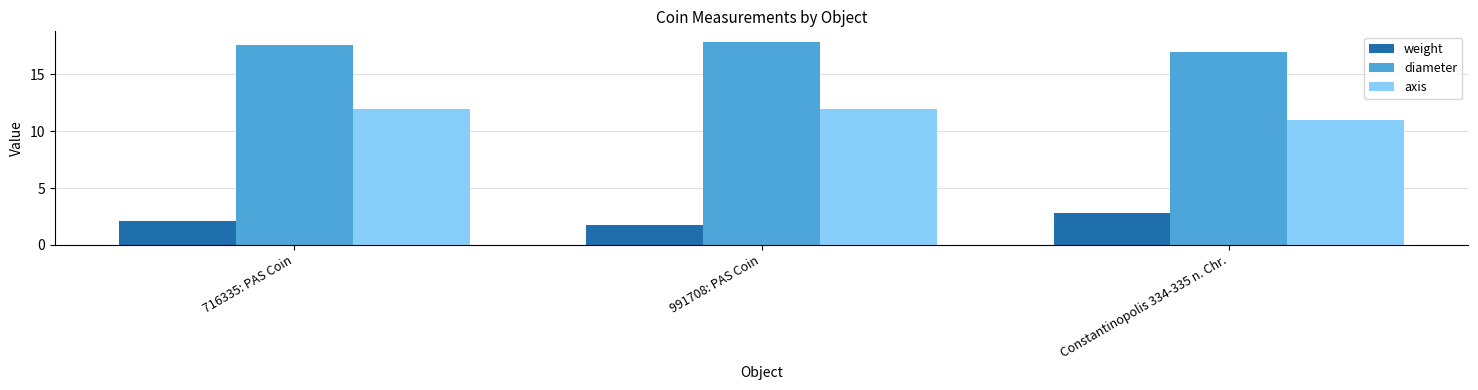

How many groups of bars are there?

3